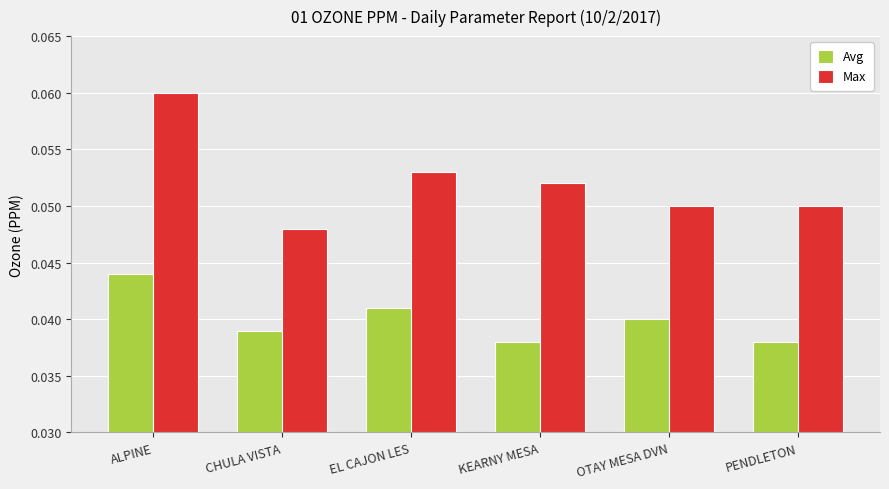

At how many categories does at least one series exceed 0?

6